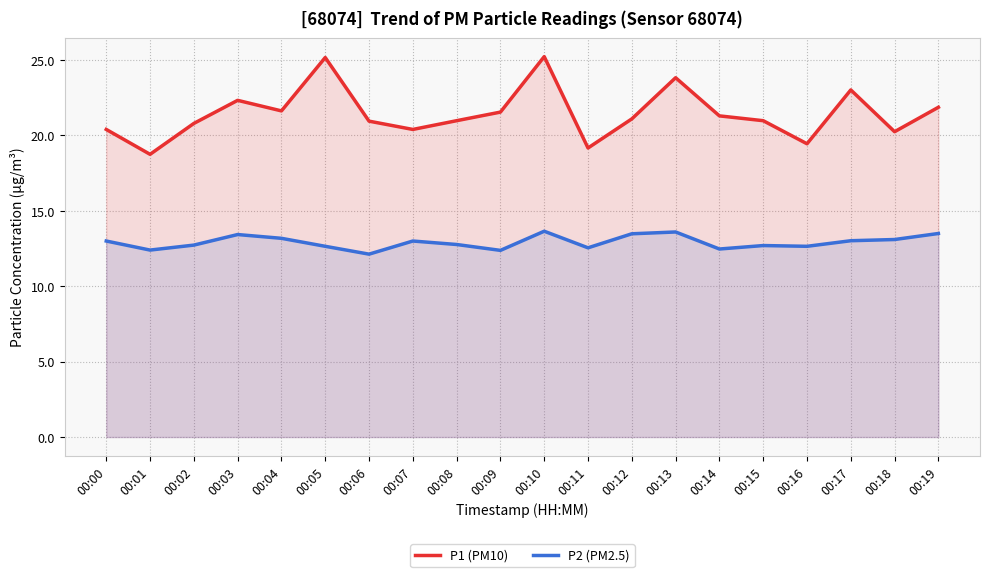

Reading left to right, list all the values displayed in this chart.

P1 (PM10): 00:00=20.4	00:01=18.8	00:02=20.8	00:03=22.3	00:04=21.6	00:05=25.2	00:06=20.9	00:07=20.4	00:08=21.0	00:09=21.6	00:10=25.2	00:11=19.2	00:12=21.1	00:13=23.8	00:14=21.3	00:15=21.0	00:16=19.4	00:17=23.0	00:18=20.2	00:19=21.9
P2 (PM2.5): 00:00=13.0	00:01=12.4	00:02=12.7	00:03=13.4	00:04=13.2	00:05=12.7	00:06=12.1	00:07=13.0	00:08=12.8	00:09=12.4	00:10=13.7	00:11=12.6	00:12=13.5	00:13=13.6	00:14=12.5	00:15=12.7	00:16=12.7	00:17=13.0	00:18=13.1	00:19=13.5